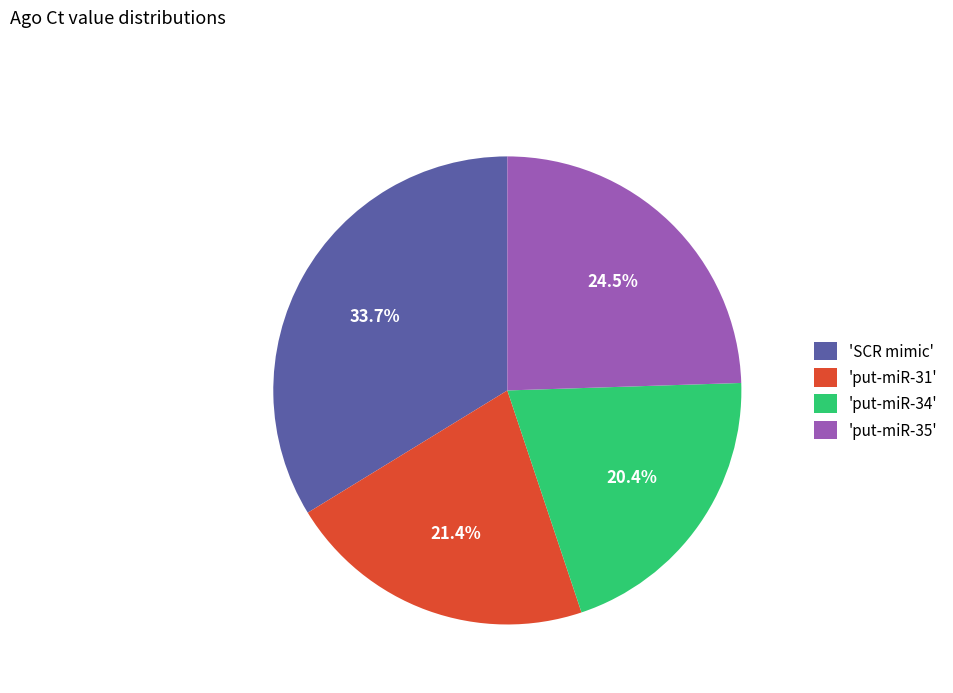

What percentage do 'put-miR-35' and 'SCR mimic' together represent?

58.2%